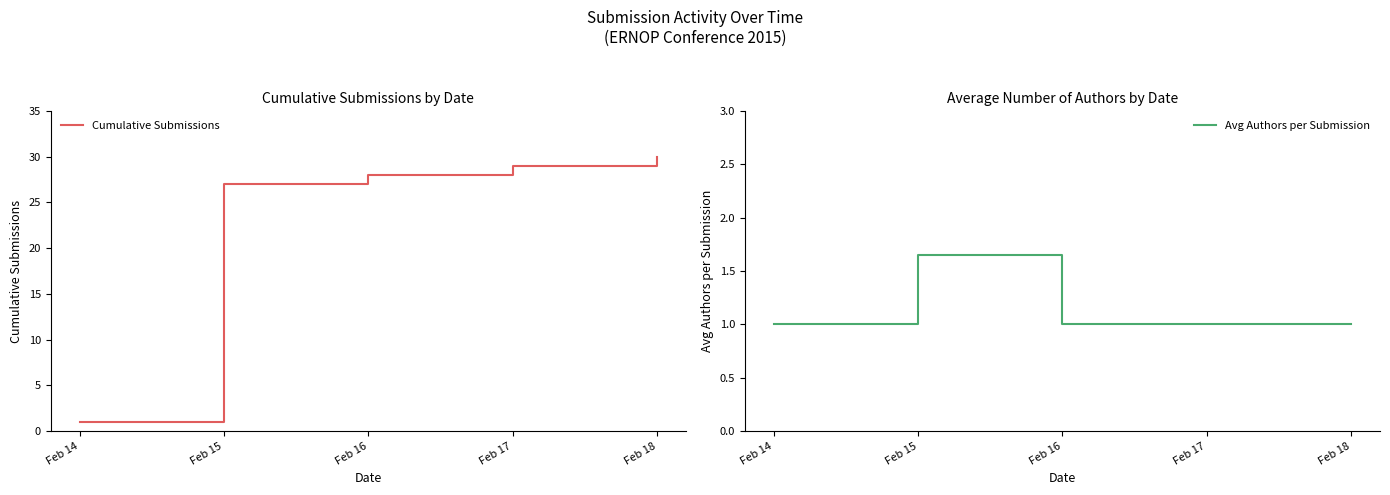

Reading left to right, transcribe all the data shown in this chart.

Cumulative Submissions: 1.0	27.0	28.0	29.0	30.0
Avg Authors per Submission: 1.0	1.7	1.0	1.0	1.0